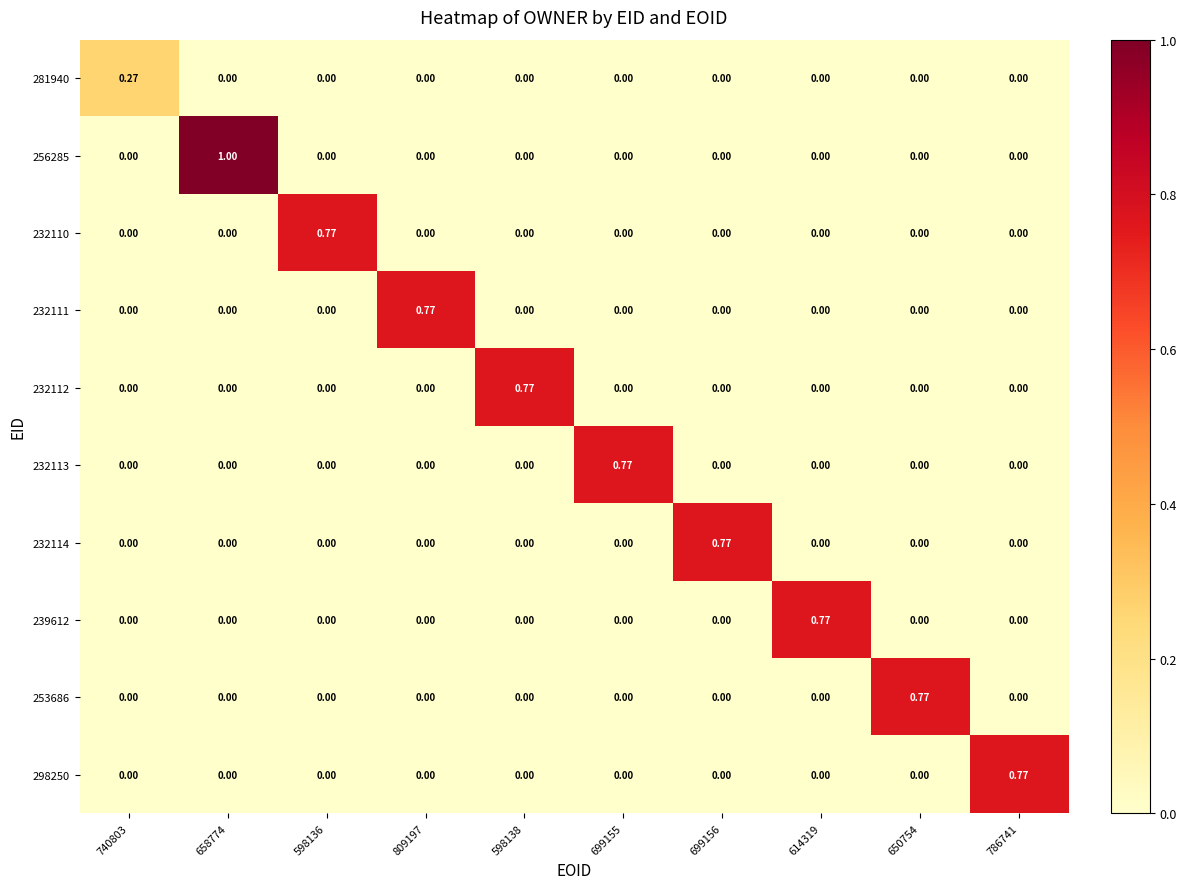

How many values in the 232110 series exceed 0?

1